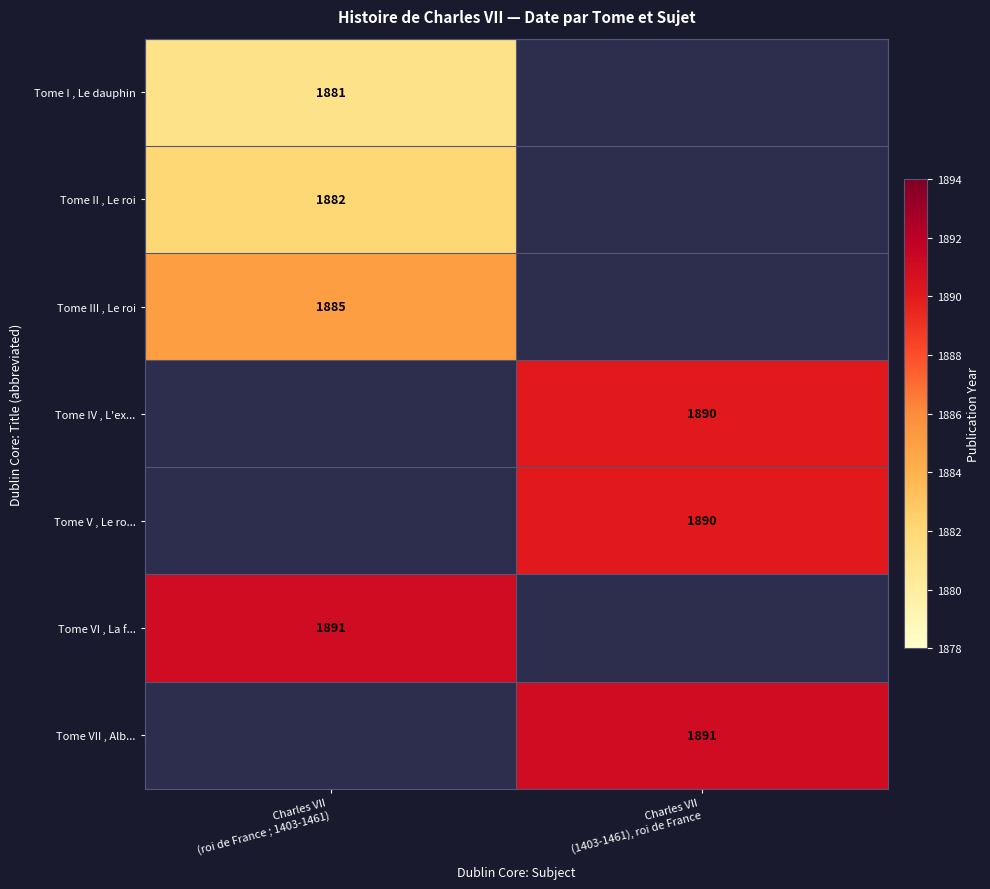

What is the approximate value of Tome II , Le roi at Charles VII (roi de France ; 1403-1461)?

1882.0